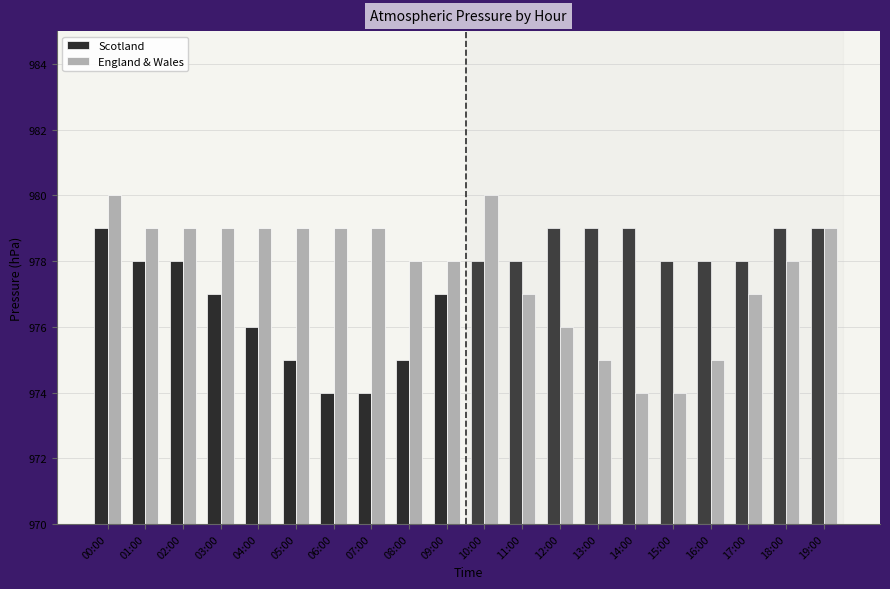

At which category is the sum across all series the highest?

00:00